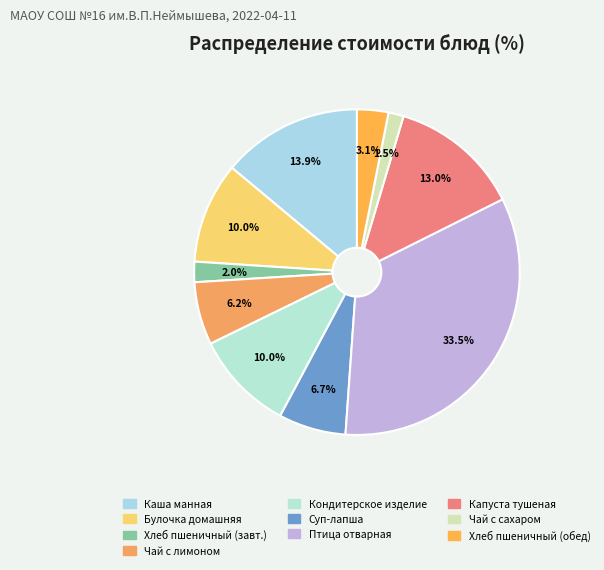

Which slice is the smallest?

Чай с сахаром